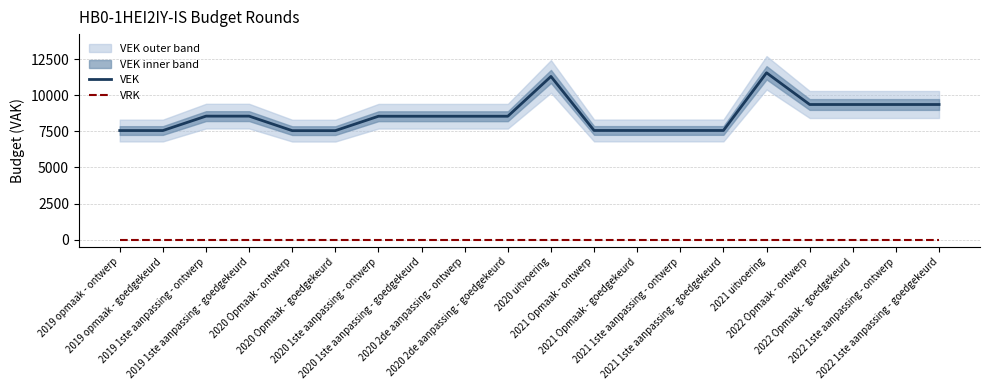

Which has a higher value, 2020 2de aanpassing - goedgekeurd or 2022 1ste aanpassing - goedgekeurd?

2022 1ste aanpassing - goedgekeurd